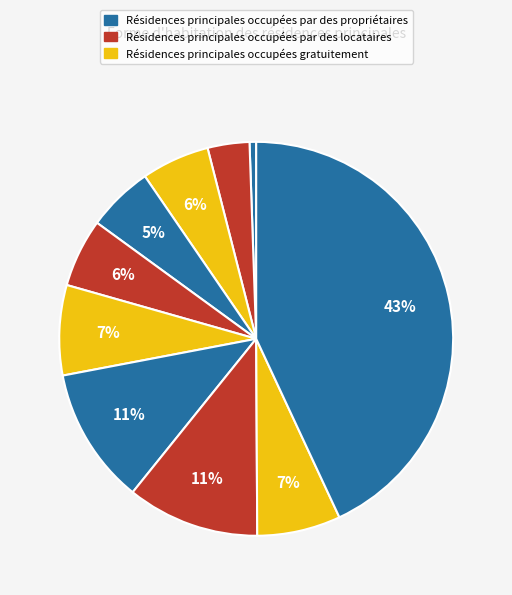

Count the number of slices in the pie.

10